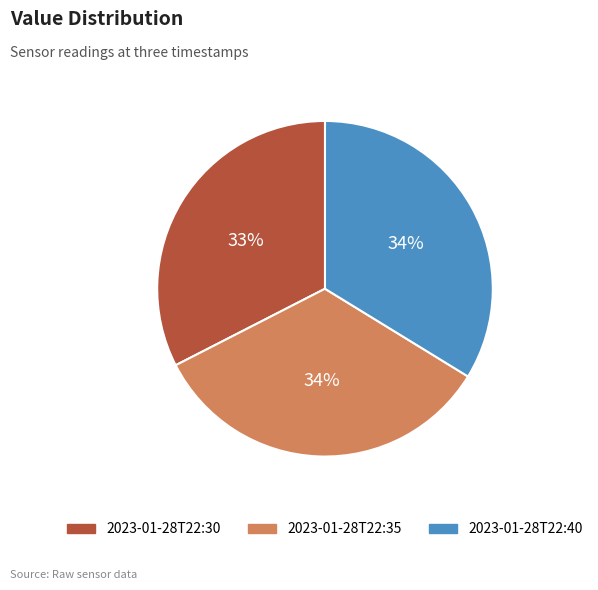

Is it true that 2023-01-28T22:40 is 26% of the pie?

False